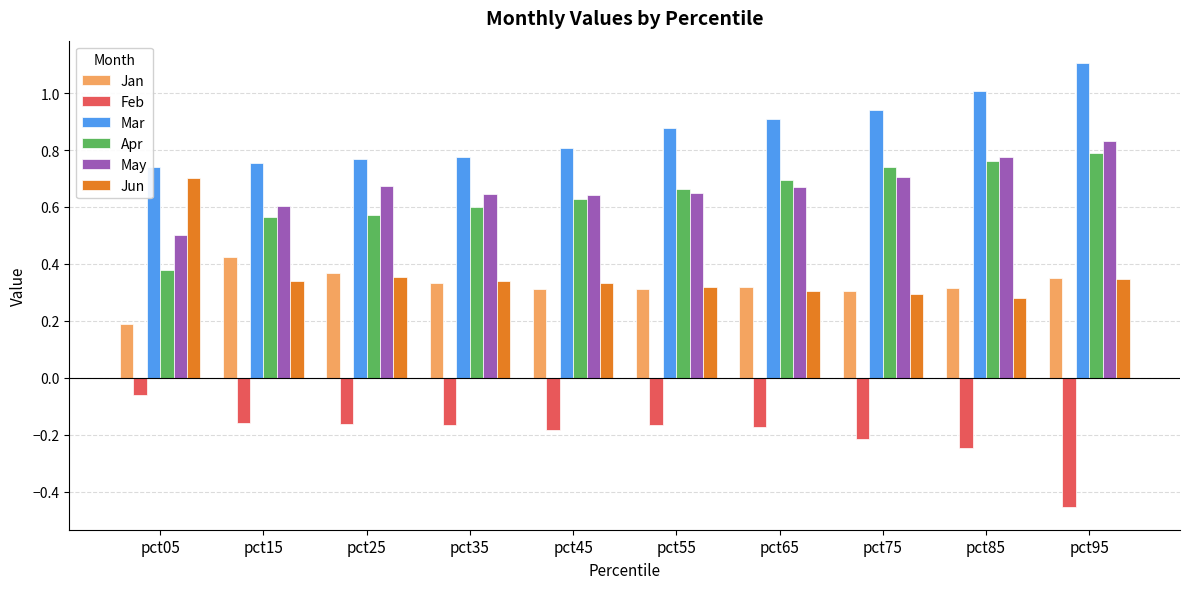

What is the total value across all series at pct75?

2.8